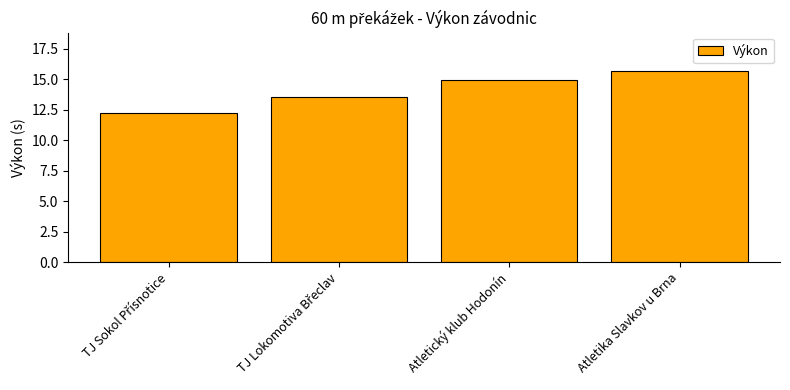

What is the value of the 1st bar from the left?

12.2